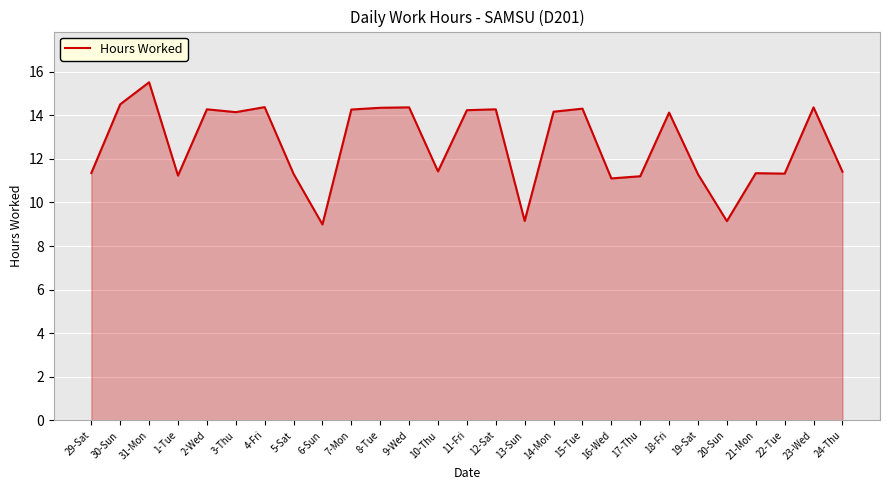

True or false: the data shows 14.1 at 3-Thu.

True